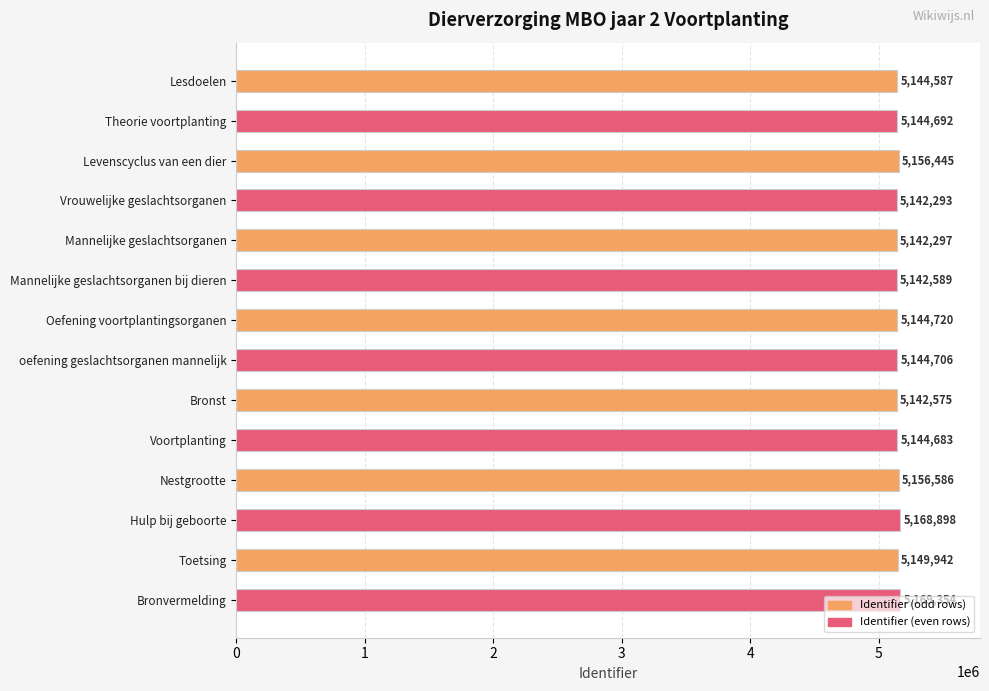

What is the smallest value displayed?

5142293